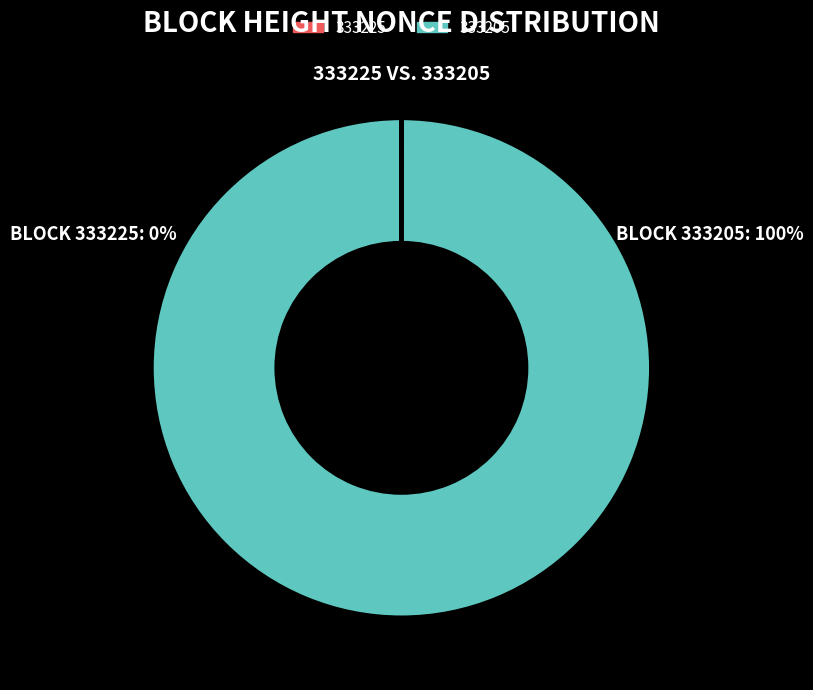

Which category has the biggest portion of the pie?

333205